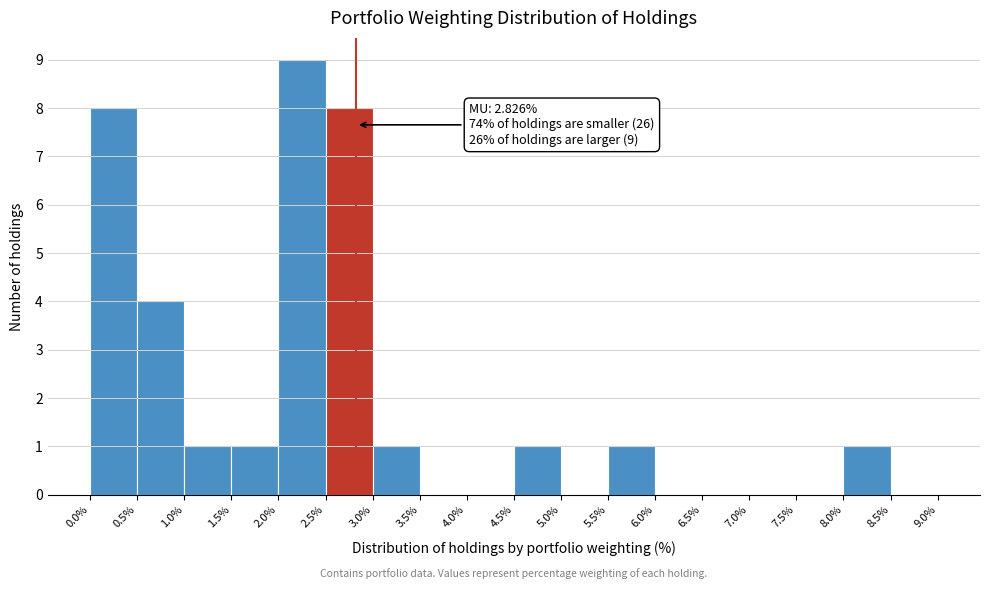

Over which range of the x-axis is the bar tallest?

2.0% to 2.5%